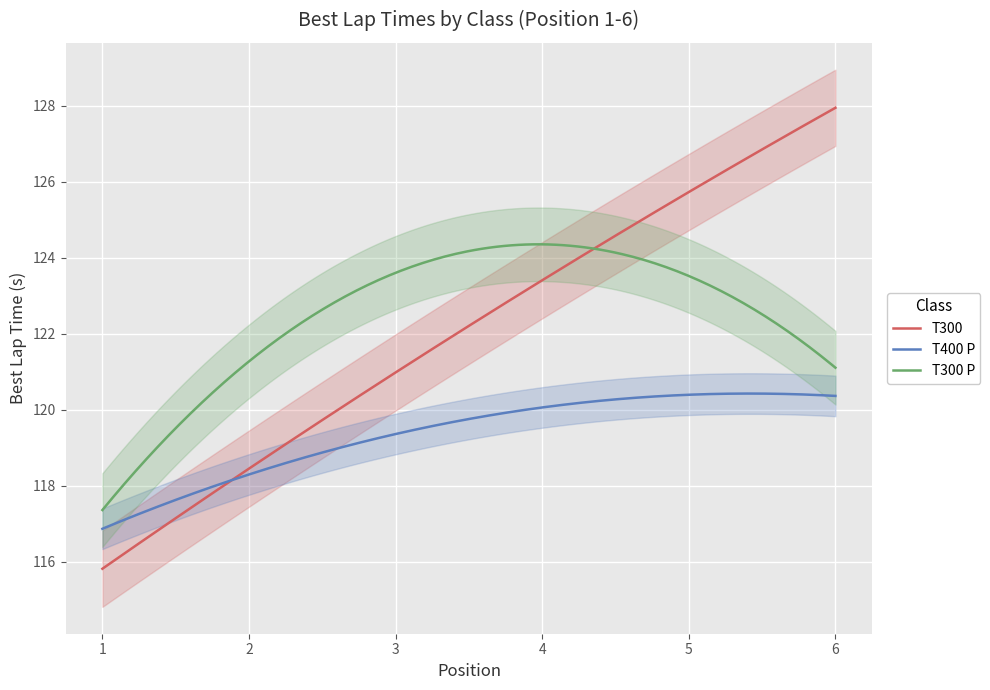

What is the highest value of the T300 series?

127.9